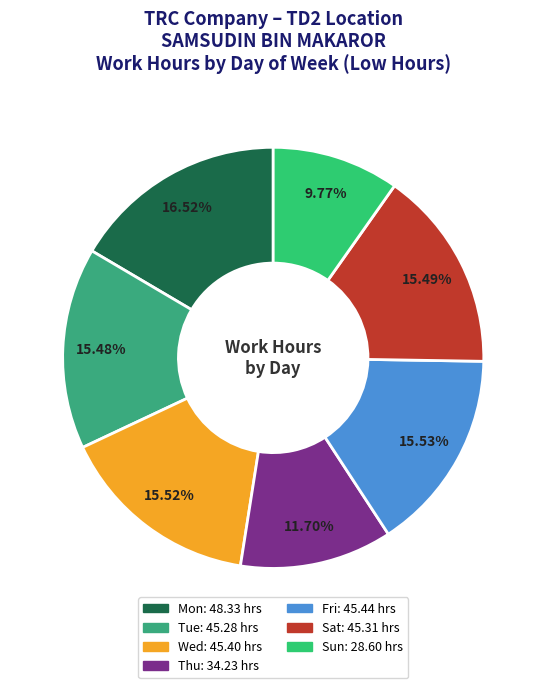

Count the number of slices in the pie.

7